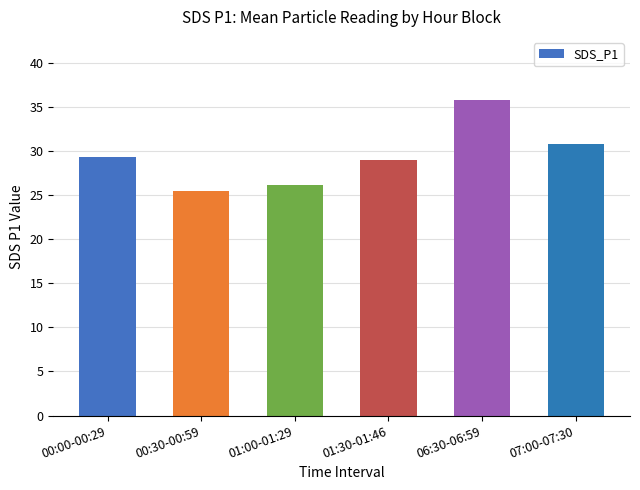

What is the sum of the values at 01:30-01:46 and 00:30-00:59?

54.4